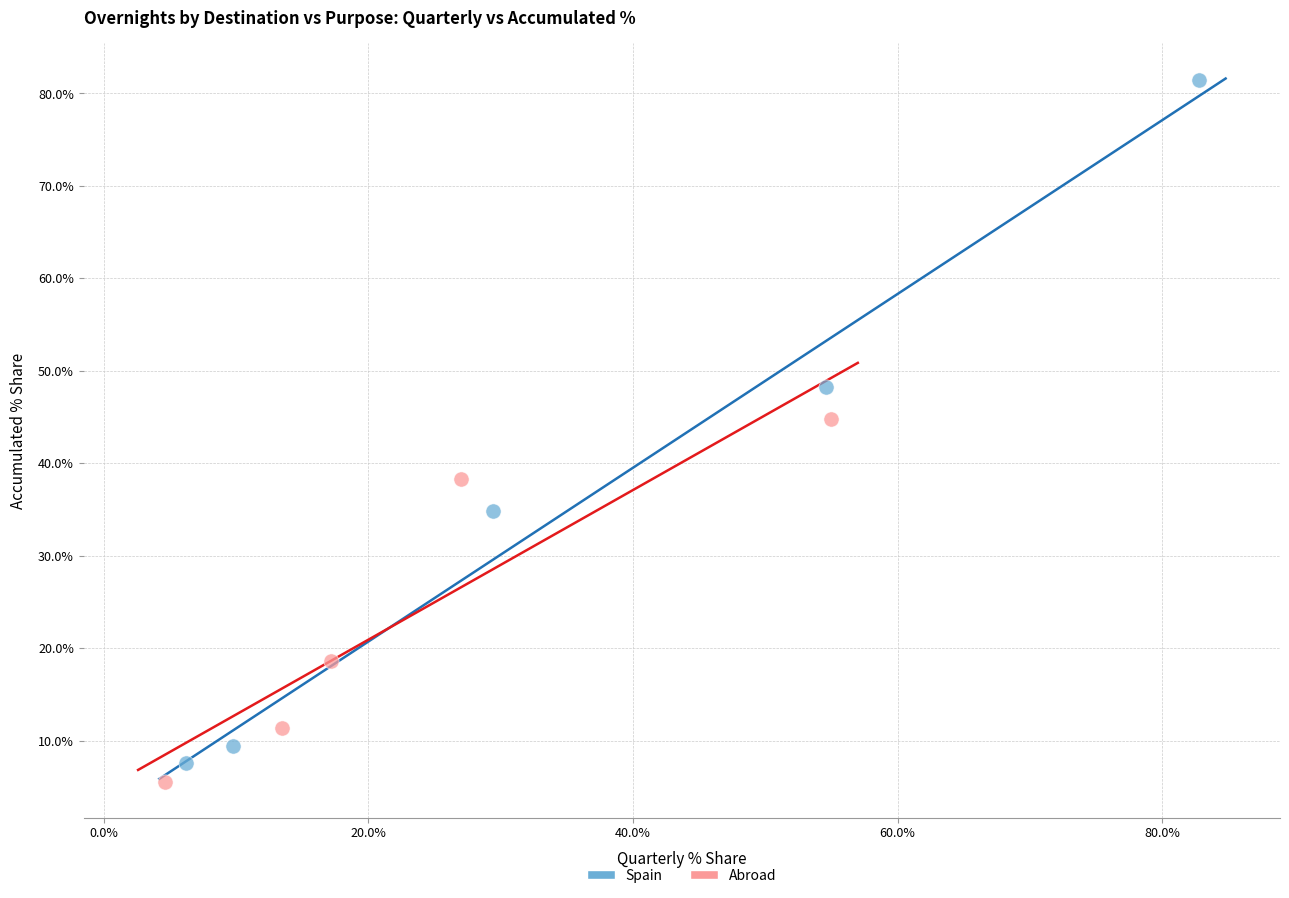

What are all the series names shown in the legend?

Spain, Abroad